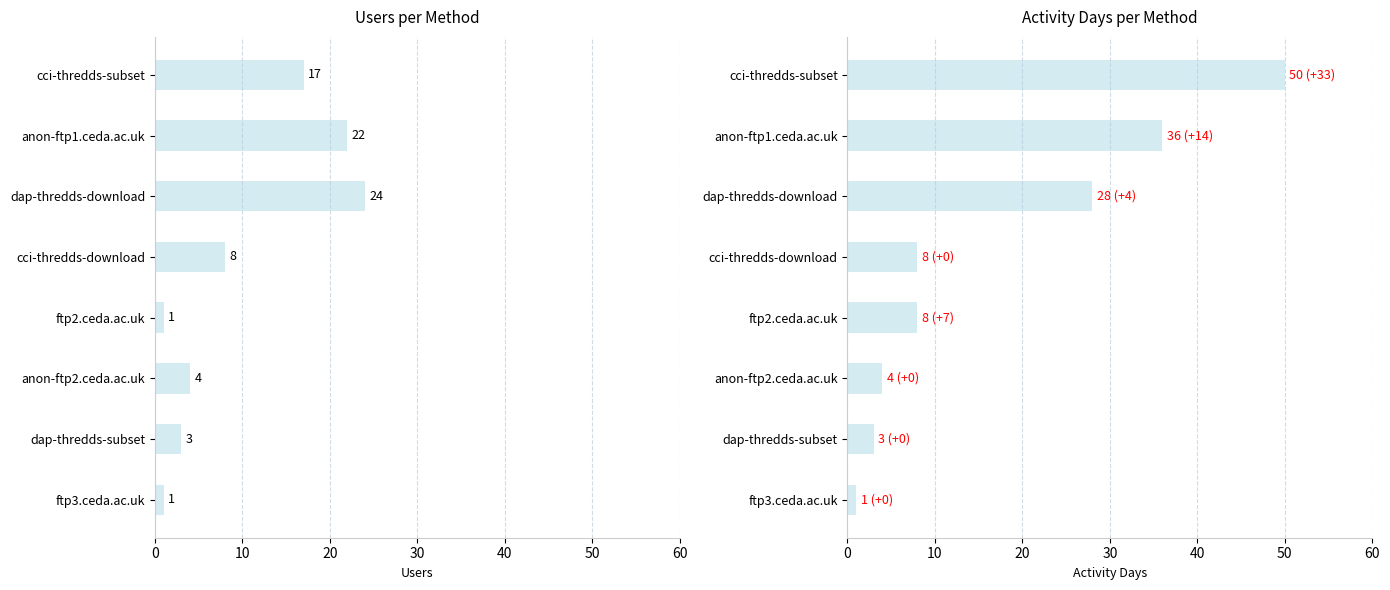

At how many categories does at least one series exceed 47?

1